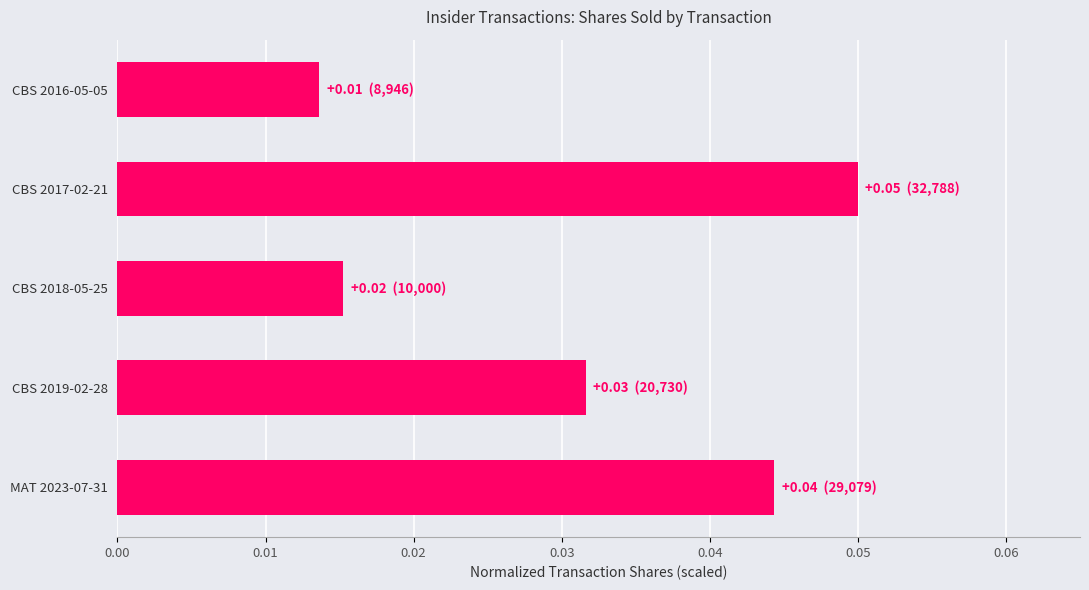

Count the number of data series in this chart.

1